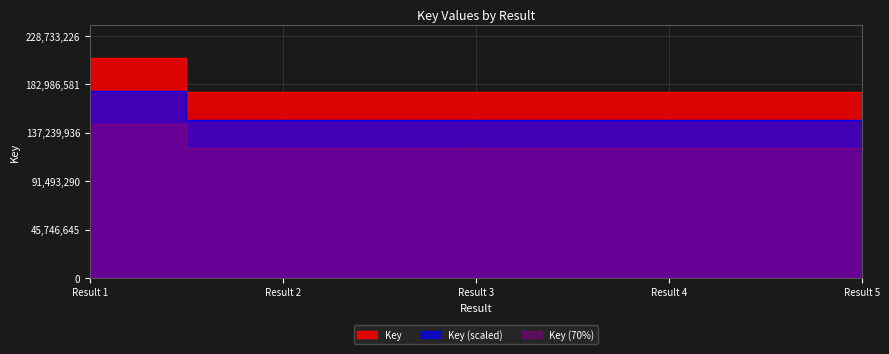

List the labels in order of value, largest first.

Result 1, Result 4, Result 3, Result 2, Result 5